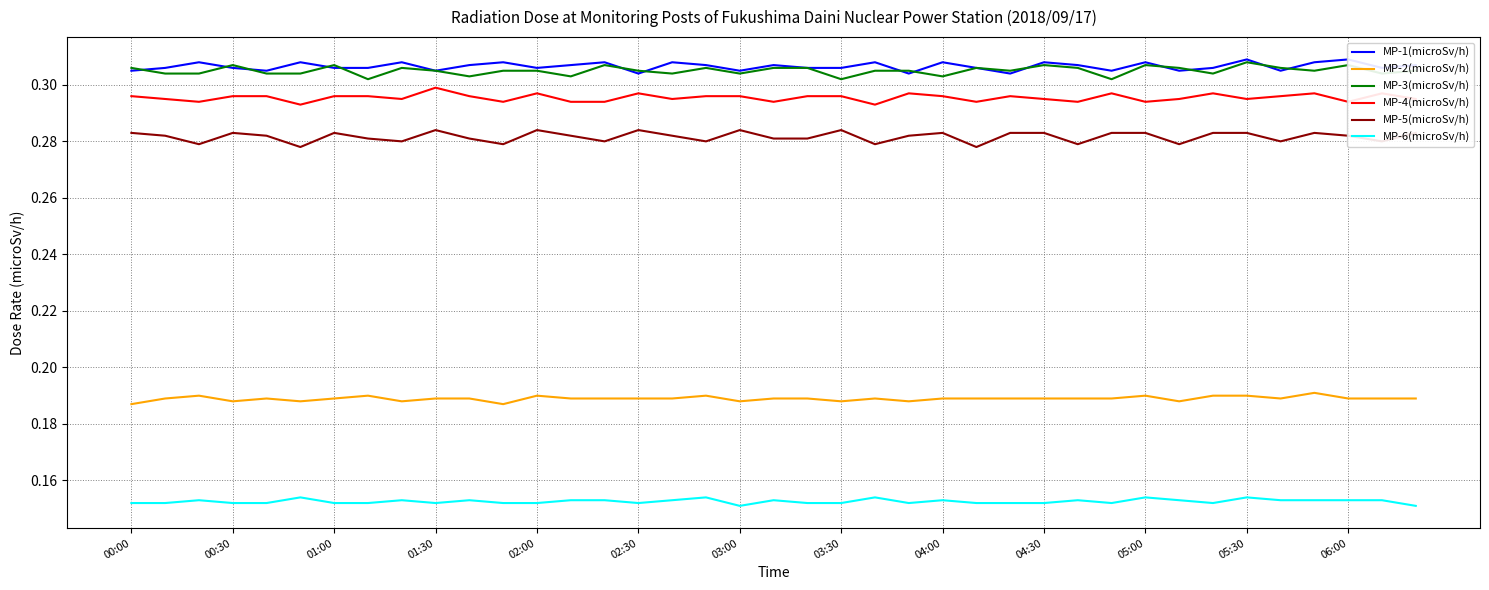

True or false: MP-4(microSv/h) has a value of 0.1 at 05:00.

False